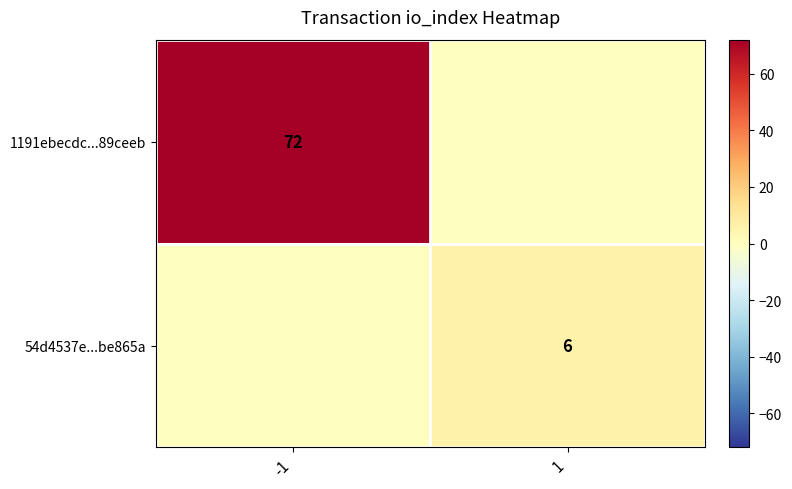

Is it true that 54d4537e...be865a equals 6 at 1?

True